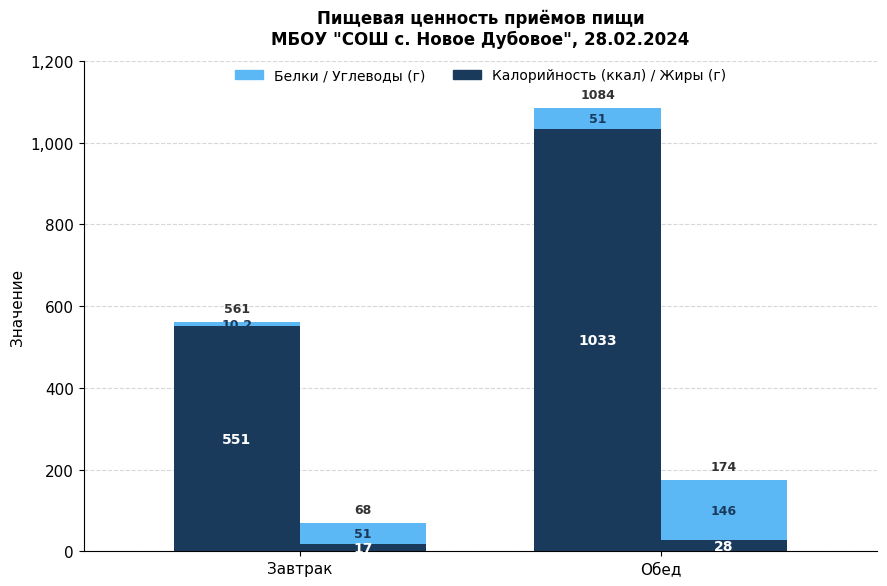

How many data points does each series have?

2